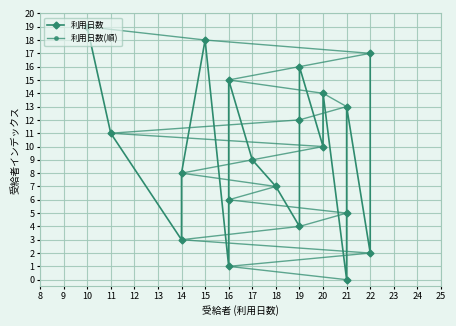

Which series has the widest spread of values?

利用日数